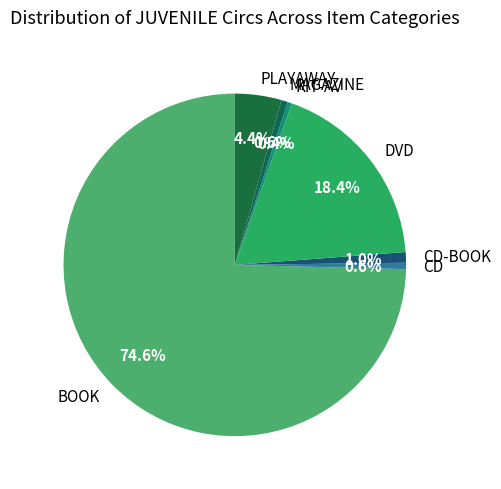

Is it true that CD-BOOK is 1% of the pie?

True